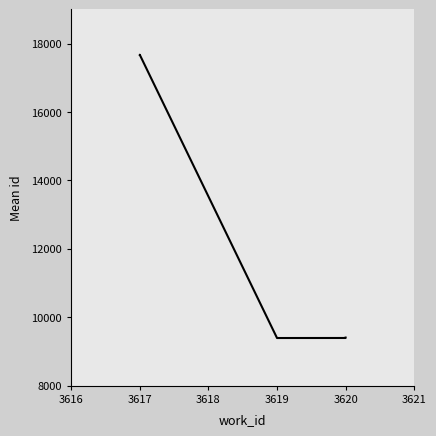

Read the value at 3620, to the nearest 50.

9400